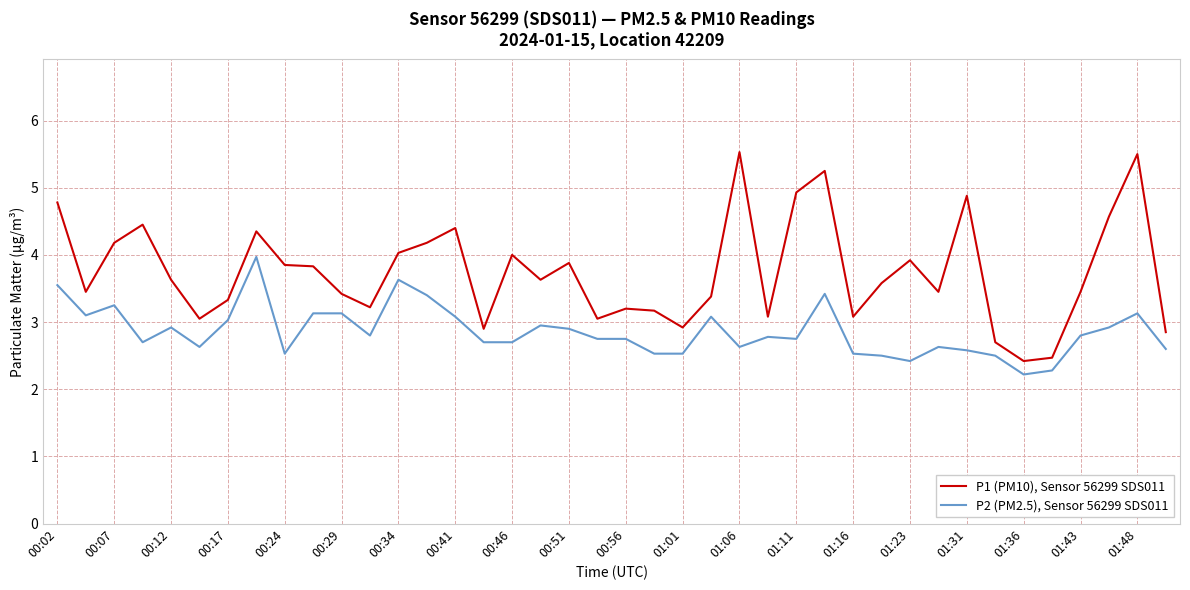

True or false: P1 (PM10), Sensor 56299 SDS011 and P2 (PM2.5), Sensor 56299 SDS011 cross at least once.

False